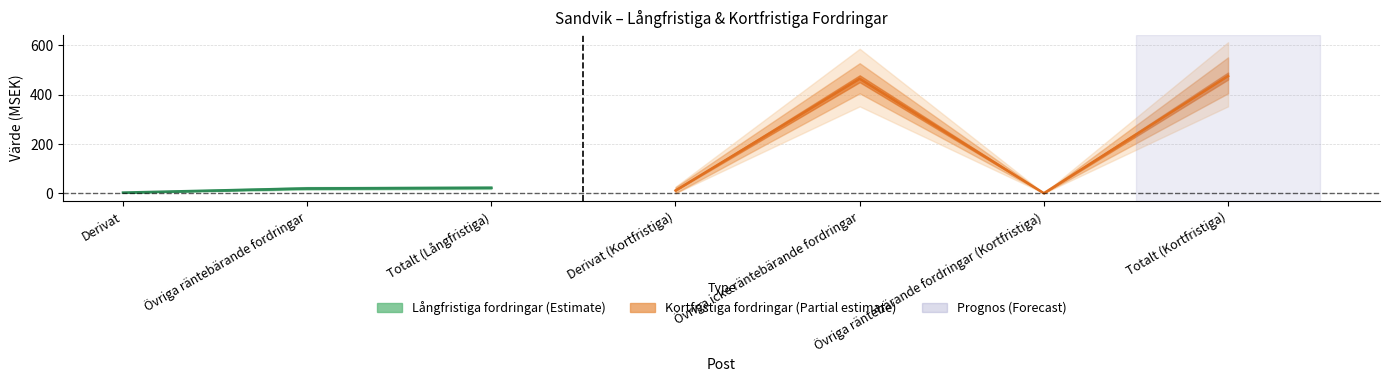

What position from the right is Derivat?

7